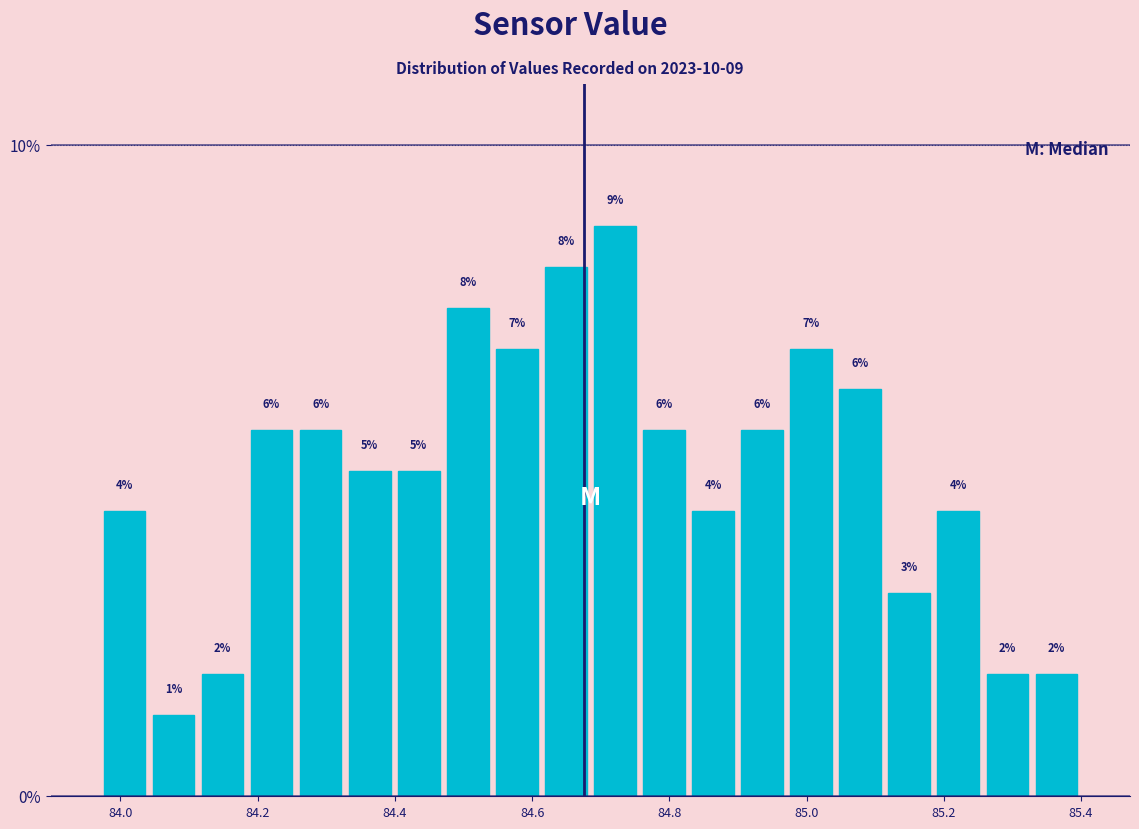

Around what value on the x-axis is the tallest bar? Give the approximate position of its centre, as read against the axis.

84.72